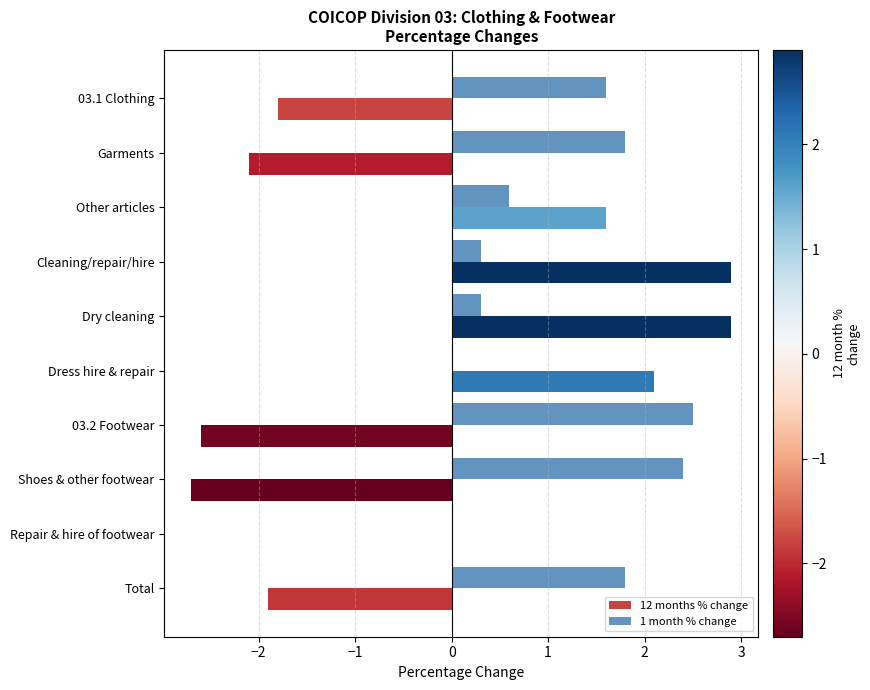

The value of 1 month % change at Repair & hire of footwear is 1.2. True or false?

False